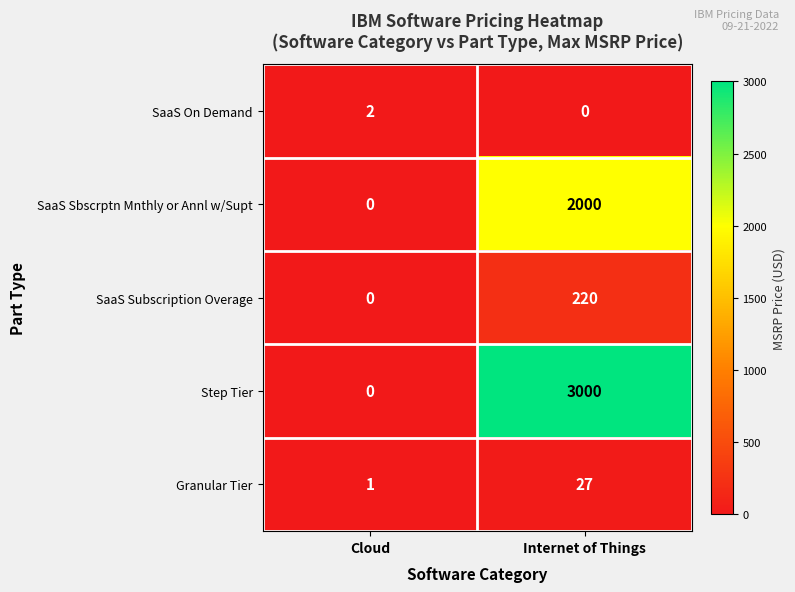

The value of SaaS Sbscrptn Mnthly or Annl w/Supt at Internet of Things is 2000. True or false?

True